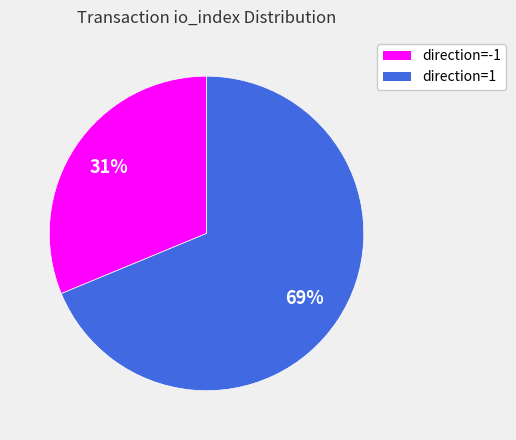

To the nearest percent, what percentage of the pie is direction=1?

69%